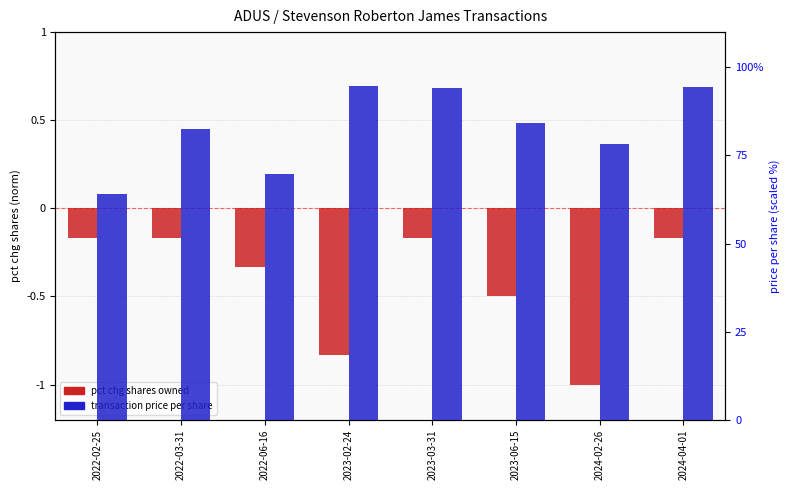

How many groups of bars are there?

8